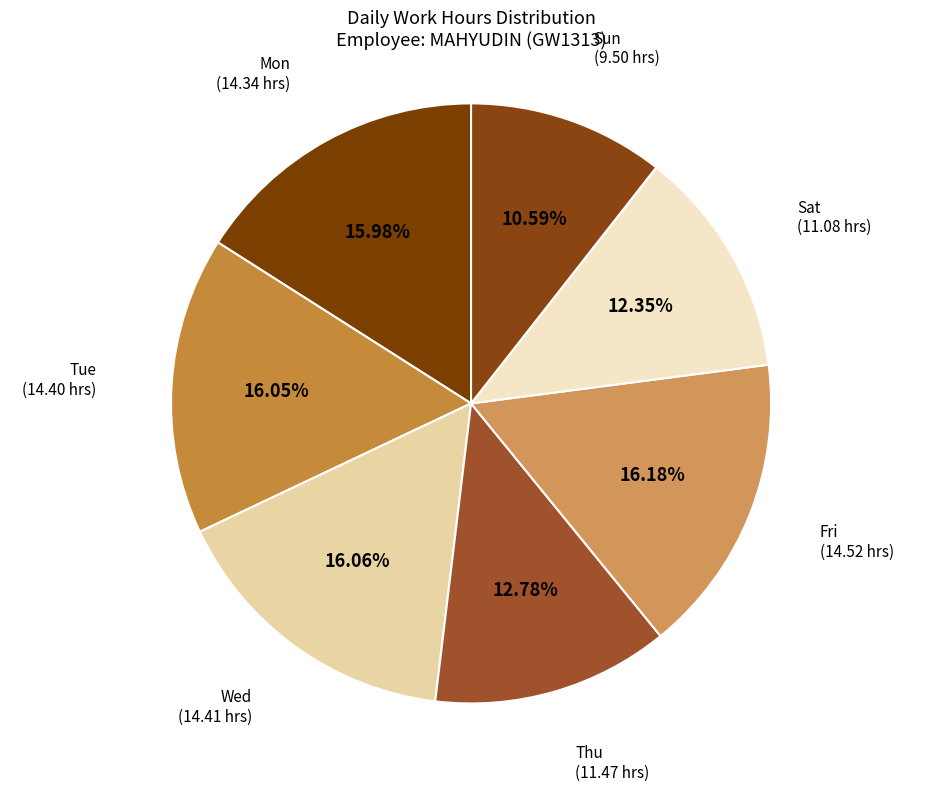

Count the number of slices in the pie.

7